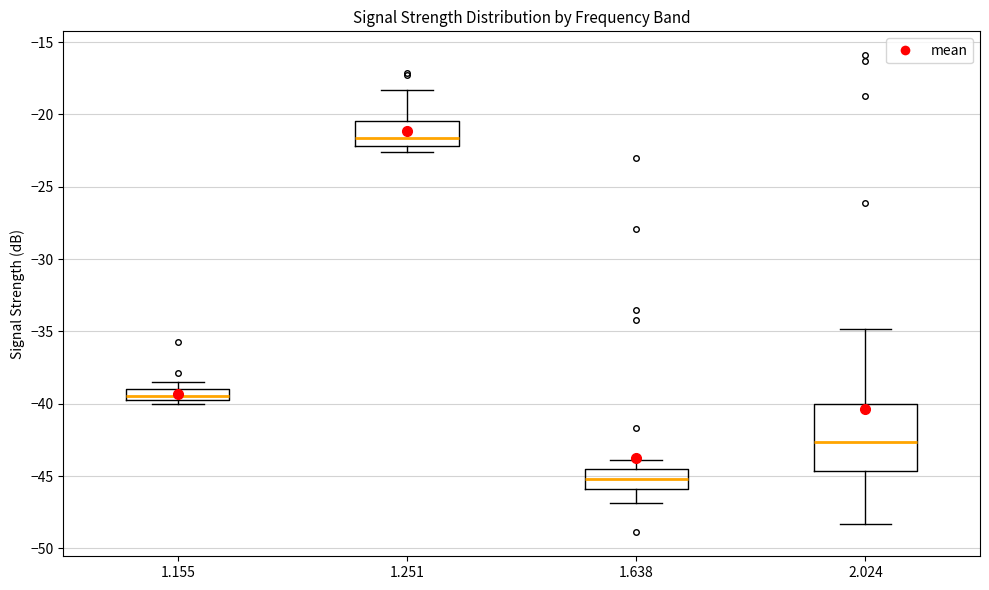

Where is the upper edge of the box at x = 1.251 on the y-axis? The values are not printed on the chart, so give them approximately, as read against the axis.

-20.5